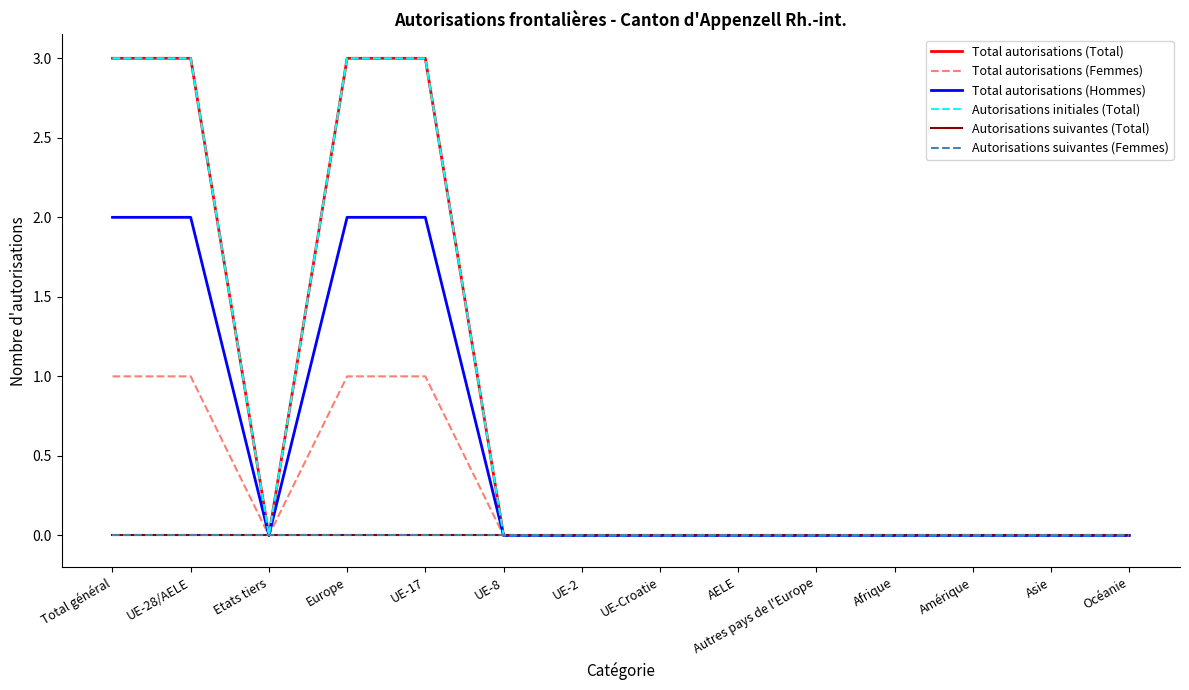

Does the chart display data point markers on the line(s)?

No